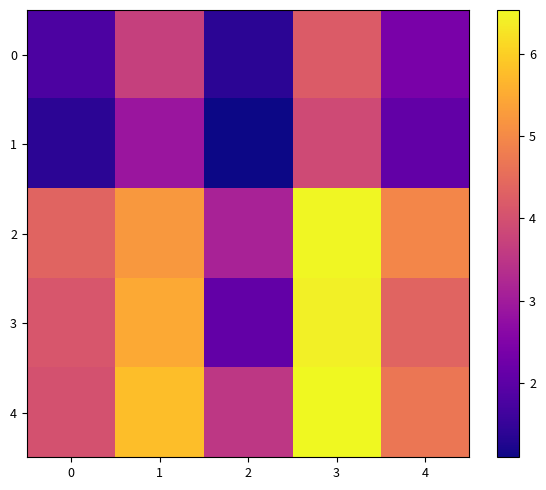

What is the total value across all series at 1?

23.0